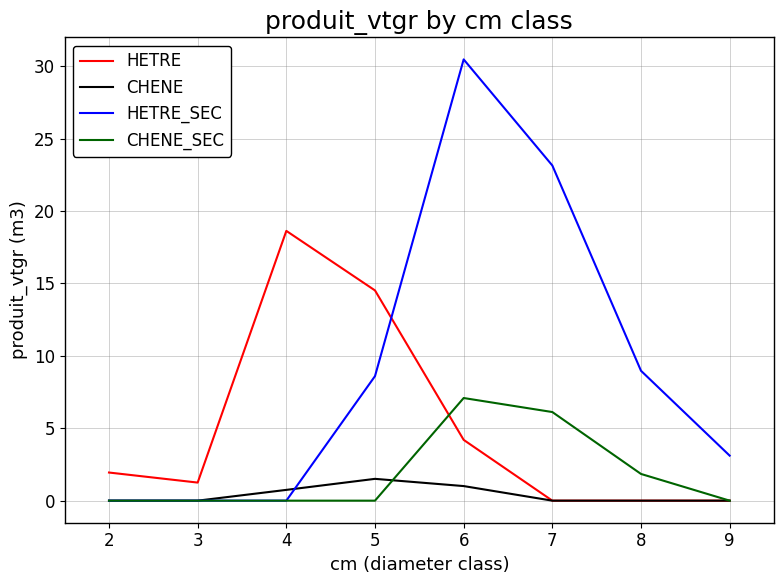

At which category is the sum across all series the highest?

6